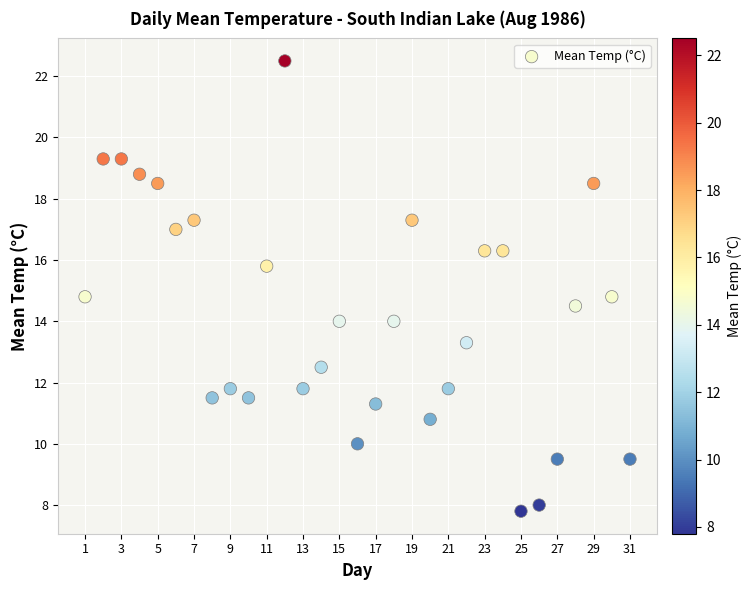

What is the range of X values (max minus min)?

30.0